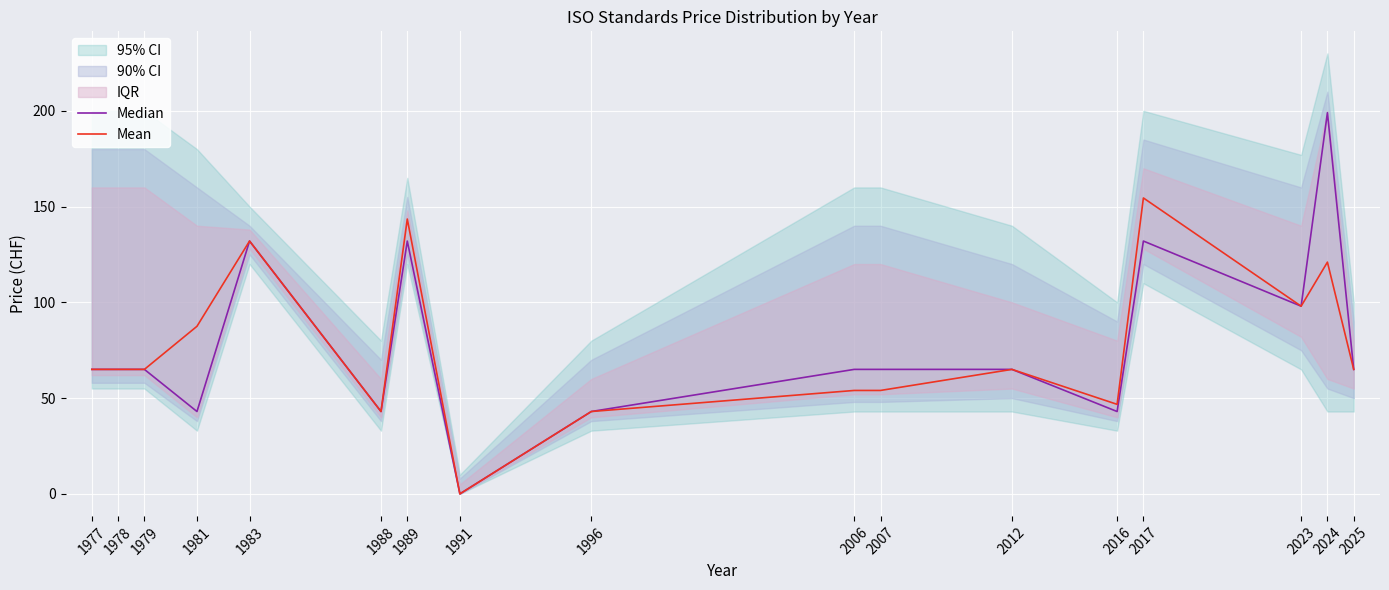

The Mean series shows 14.6 at 2016. True or false?

False